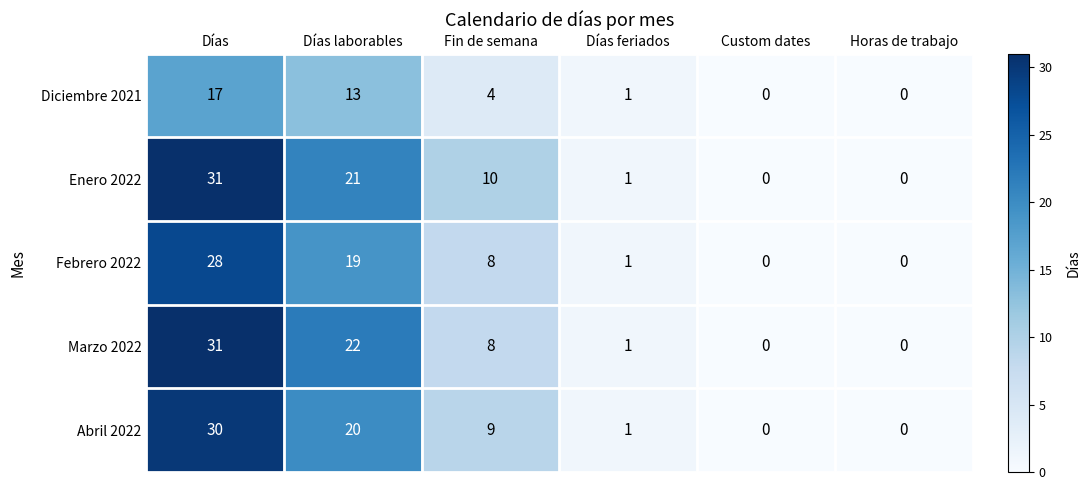

Reading left to right, extract all data points from this chart.

Diciembre 2021: Días=17	Días laborables=13	Fin de semana=4	Días feriados=1	Custom dates=0	Horas de trabajo=0
Enero 2022: Días=31	Días laborables=21	Fin de semana=10	Días feriados=1	Custom dates=0	Horas de trabajo=0
Febrero 2022: Días=28	Días laborables=19	Fin de semana=8	Días feriados=1	Custom dates=0	Horas de trabajo=0
Marzo 2022: Días=31	Días laborables=22	Fin de semana=8	Días feriados=1	Custom dates=0	Horas de trabajo=0
Abril 2022: Días=30	Días laborables=20	Fin de semana=9	Días feriados=1	Custom dates=0	Horas de trabajo=0